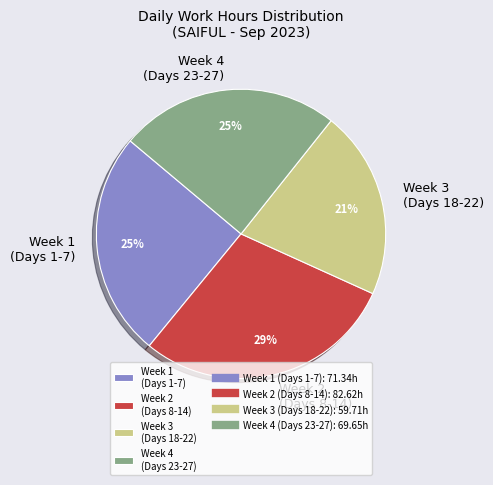

Which slice is the largest?

Week 2 (Days 8-14)